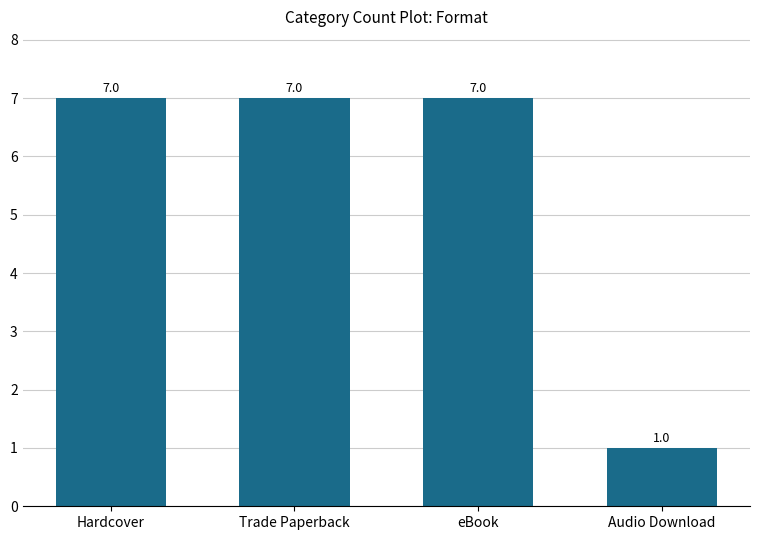

Between Audio Download and Hardcover, which is larger?

Hardcover